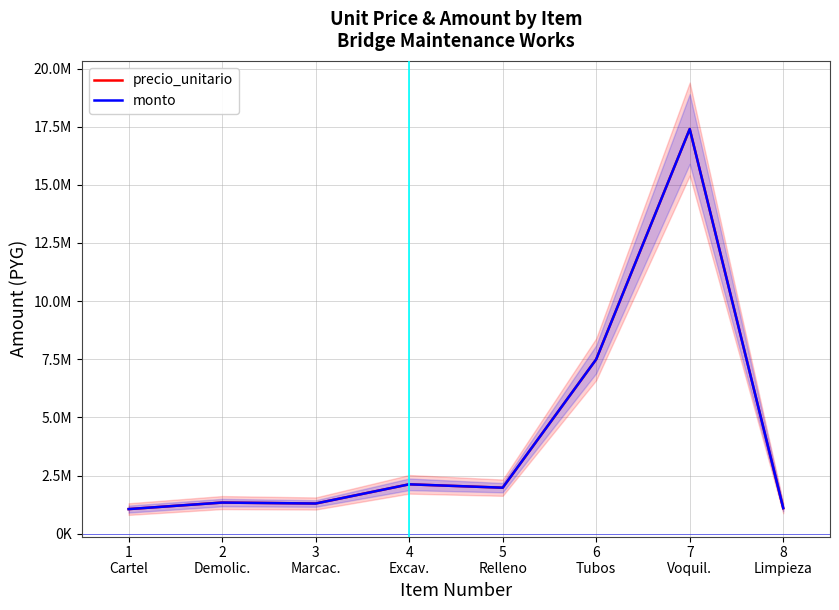

Is it true that monto equals 1980000 at 5
Relleno?

True